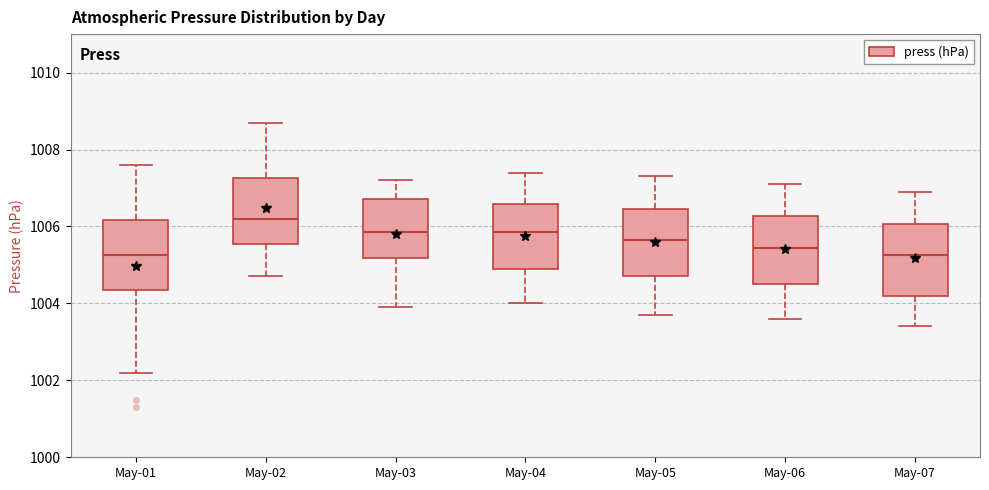

Reading left to right, read every box against the y-axis: the position of its median line, the range the box covers, and the ends of its whiskers. The values are not printed on the chart, so give them approximately, as read against the axis.

May-01: median 1005.2, box 1004.4 to 1006.2, whiskers 1002.2 to 1007.6
May-02: median 1006.2, box 1005.6 to 1007.2, whiskers 1004.8 to 1008.8
May-03: median 1005.8, box 1005.2 to 1006.8, whiskers 1004.0 to 1007.2
May-04: median 1005.8, box 1005.0 to 1006.6, whiskers 1004.0 to 1007.4
May-05: median 1005.6, box 1004.8 to 1006.4, whiskers 1003.8 to 1007.4
May-06: median 1005.4, box 1004.6 to 1006.2, whiskers 1003.6 to 1007.2
May-07: median 1005.2, box 1004.2 to 1006.0, whiskers 1003.4 to 1007.0